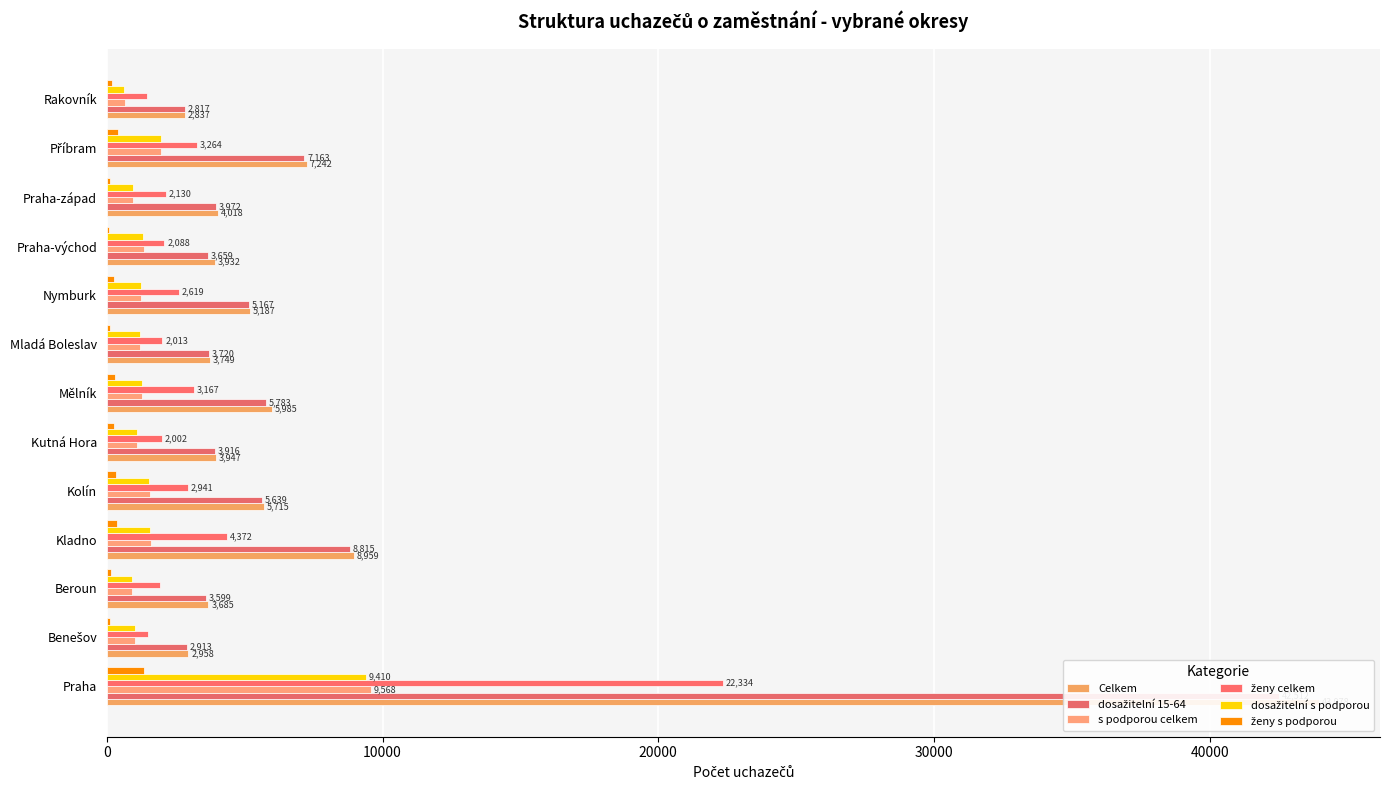

What is the maximum value shown in the chart?

43978